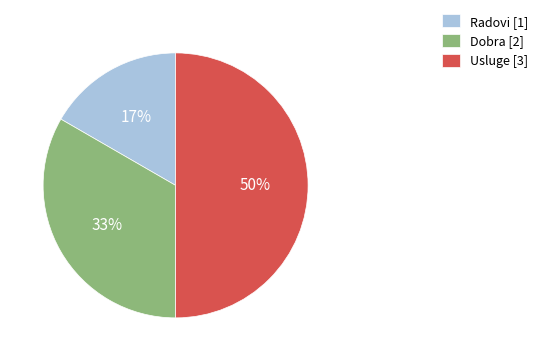

Rank the categories by value from highest to lowest.

Usluge, Dobra, Radovi